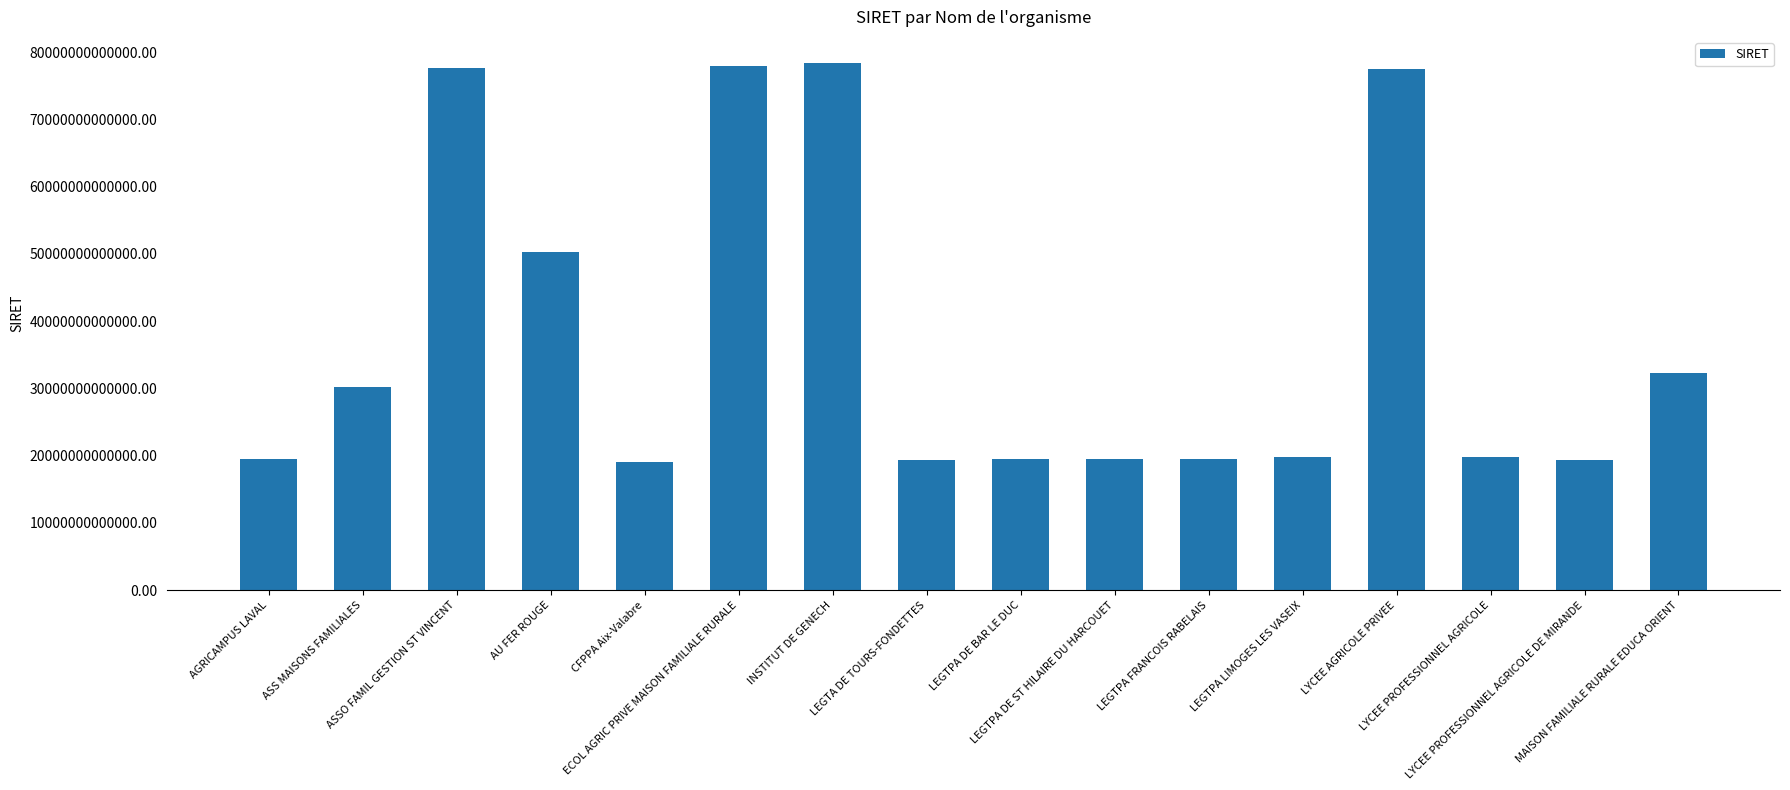

What is the label of the 2nd bar from the left?

ASS MAISONS FAMILIALES